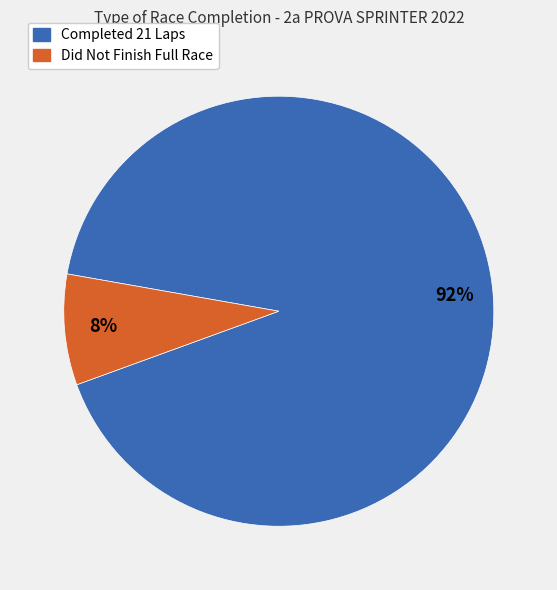

Does any single category account for the majority?

Yes